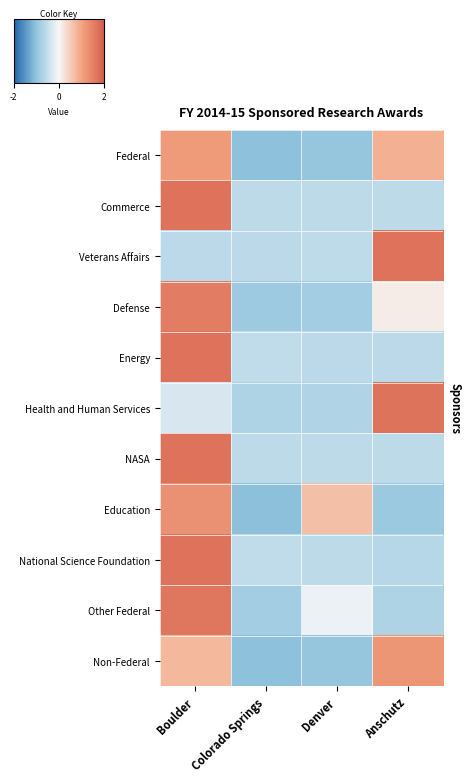

Reading left to right, extract all data points from this chart.

Federal: Boulder=1.1	Colorado Springs=-1.0	Denver=-1.0	Anschutz=0.9
Commerce: Boulder=1.7	Colorado Springs=-0.6	Denver=-0.6	Anschutz=-0.6
Veterans Affairs: Boulder=-0.6	Colorado Springs=-0.6	Denver=-0.6	Anschutz=1.7
Defense: Boulder=1.6	Colorado Springs=-0.9	Denver=-0.8	Anschutz=0.1
Energy: Boulder=1.7	Colorado Springs=-0.5	Denver=-0.6	Anschutz=-0.6
Health and Human Services: Boulder=-0.3	Colorado Springs=-0.7	Denver=-0.7	Anschutz=1.7
NASA: Boulder=1.7	Colorado Springs=-0.6	Denver=-0.6	Anschutz=-0.6
Education: Boulder=1.3	Colorado Springs=-1.0	Denver=0.7	Anschutz=-0.9
National Science Foundation: Boulder=1.7	Colorado Springs=-0.5	Denver=-0.6	Anschutz=-0.6
Other Federal: Boulder=1.7	Colorado Springs=-0.8	Denver=-0.1	Anschutz=-0.7
Non-Federal: Boulder=0.8	Colorado Springs=-1.0	Denver=-1.0	Anschutz=1.2